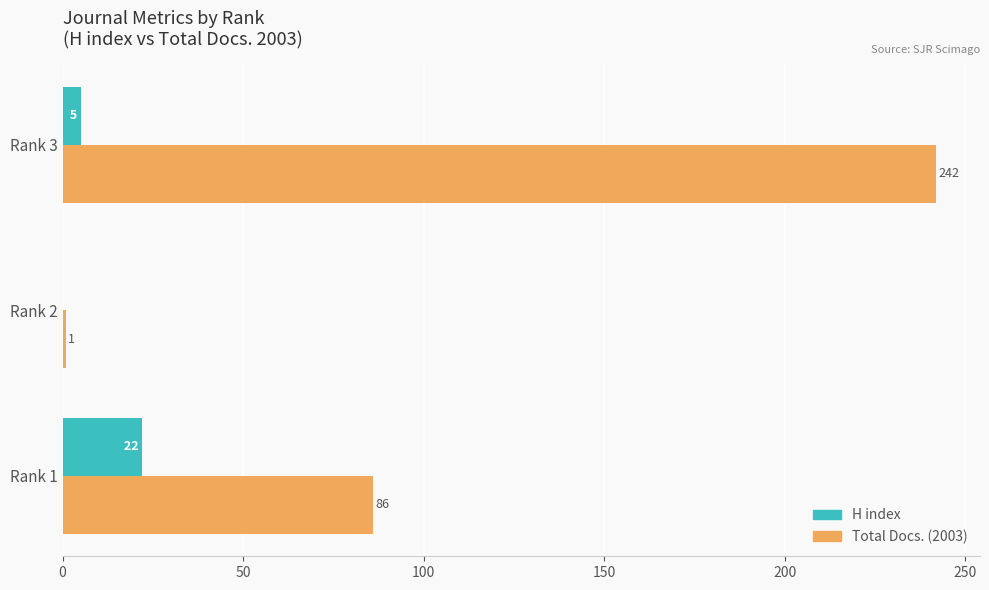

How many H index values are between 0 and 22?

3